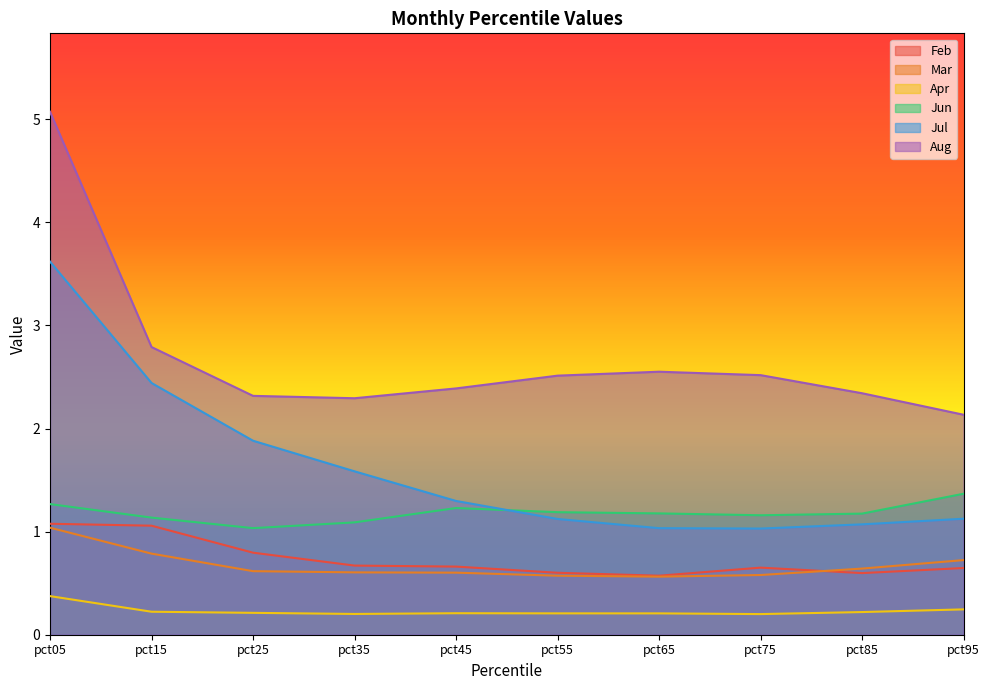

What is the total value across all series at pct05?

12.4